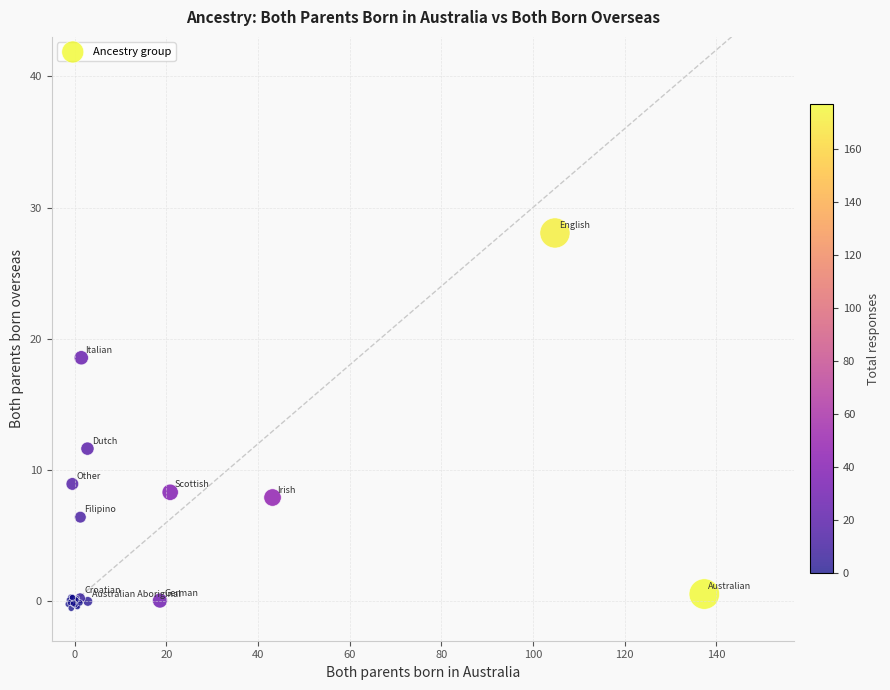

What Y value in the scatter plot is closest to 13?

11.6